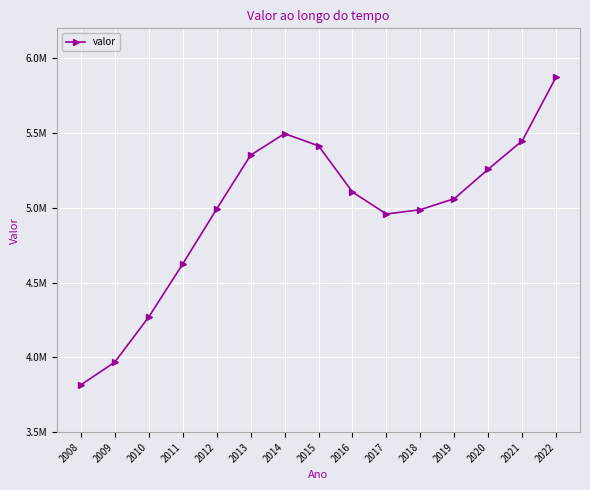

What is the change in value from 2010 to 2019?

+791444